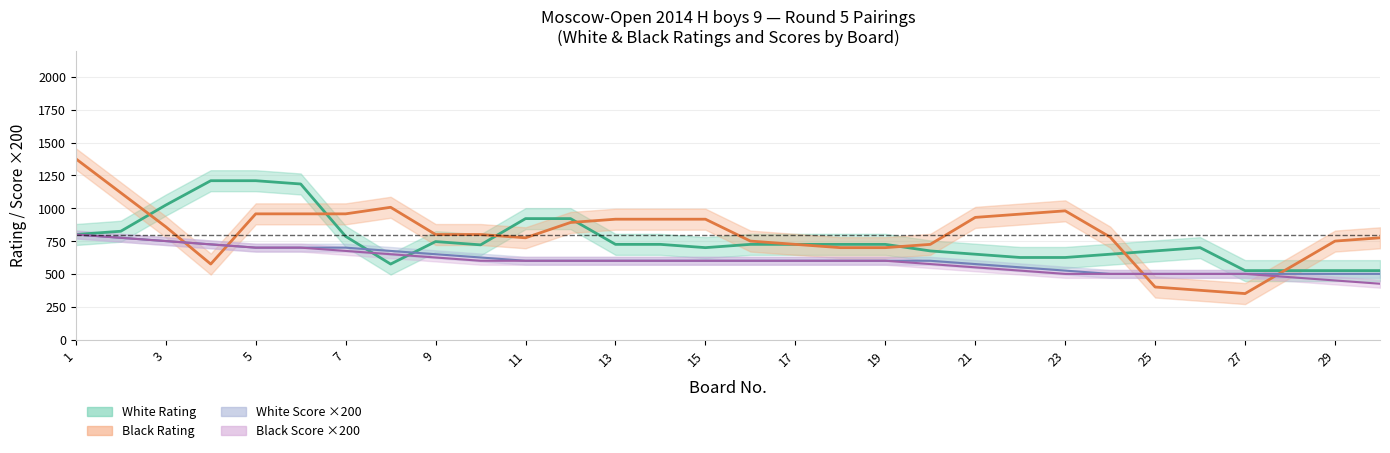

At which label does white_points reach its minimum?

22